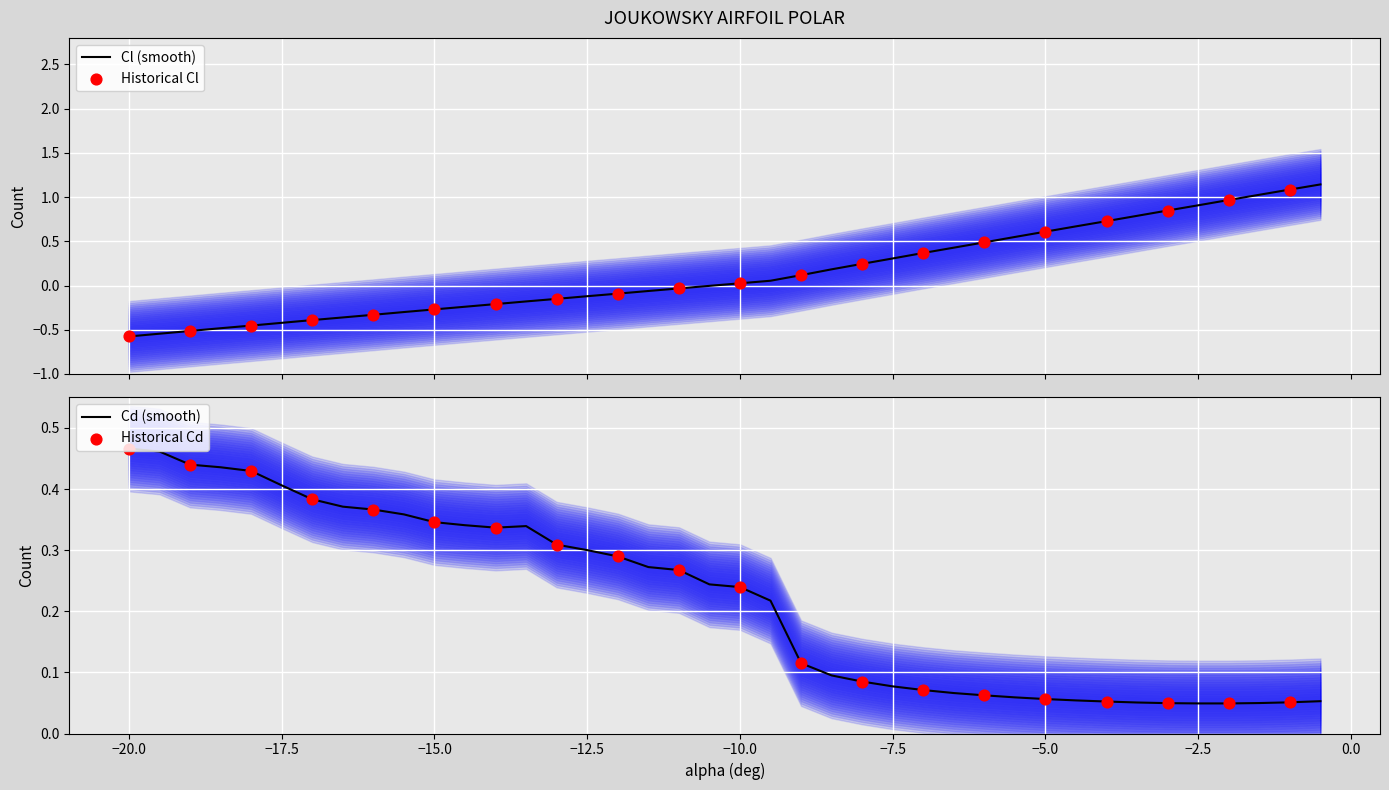

Which series has the widest spread of Y values?

Cl